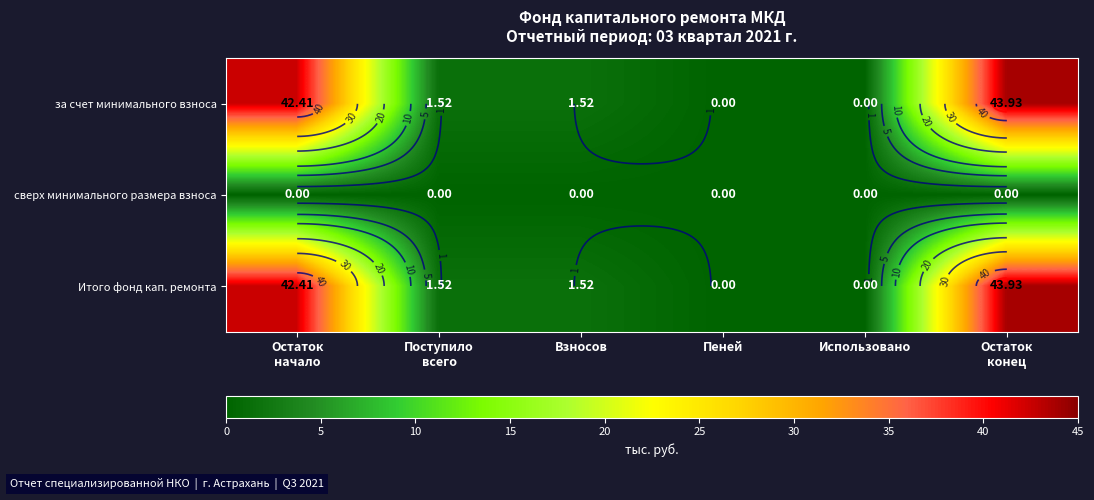

What is the average value of the Итого фонд кап. ремонта series?

14.9